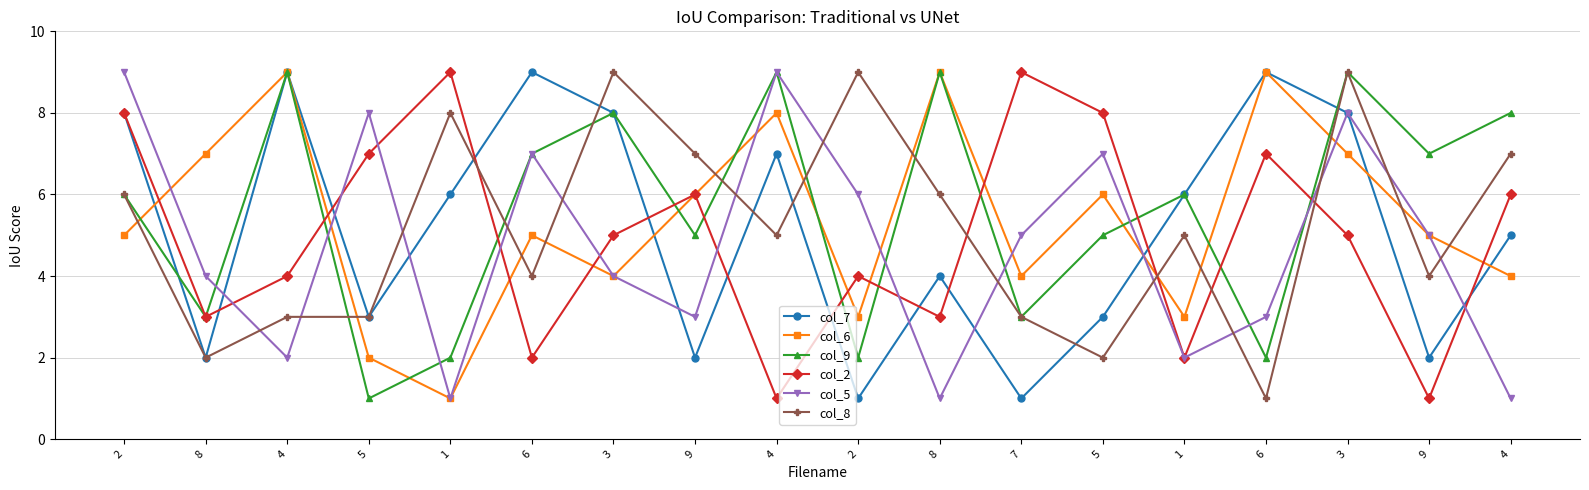

At which label does col_2 first exceed 5?

2